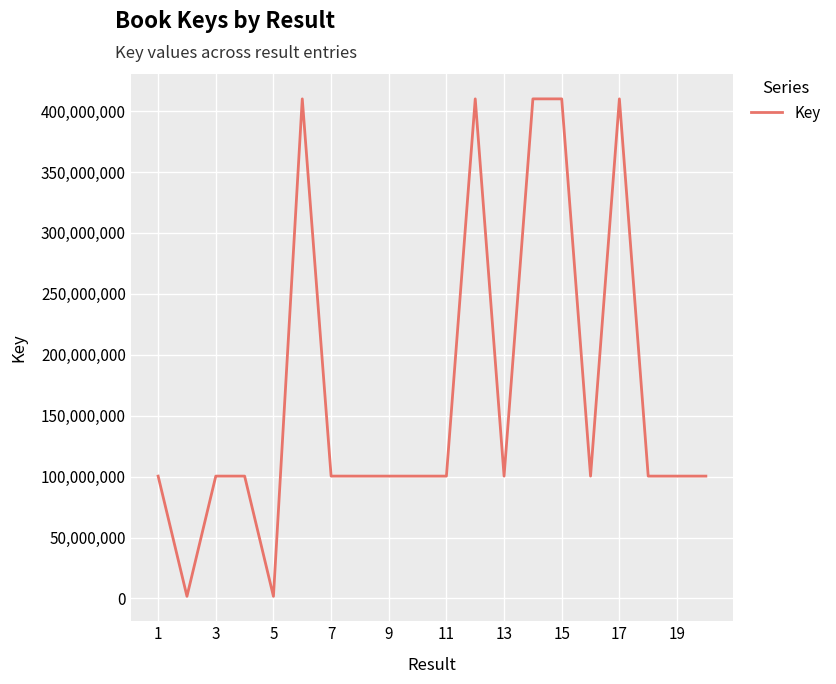

What is the difference between the maximum and minimum values?

408332657